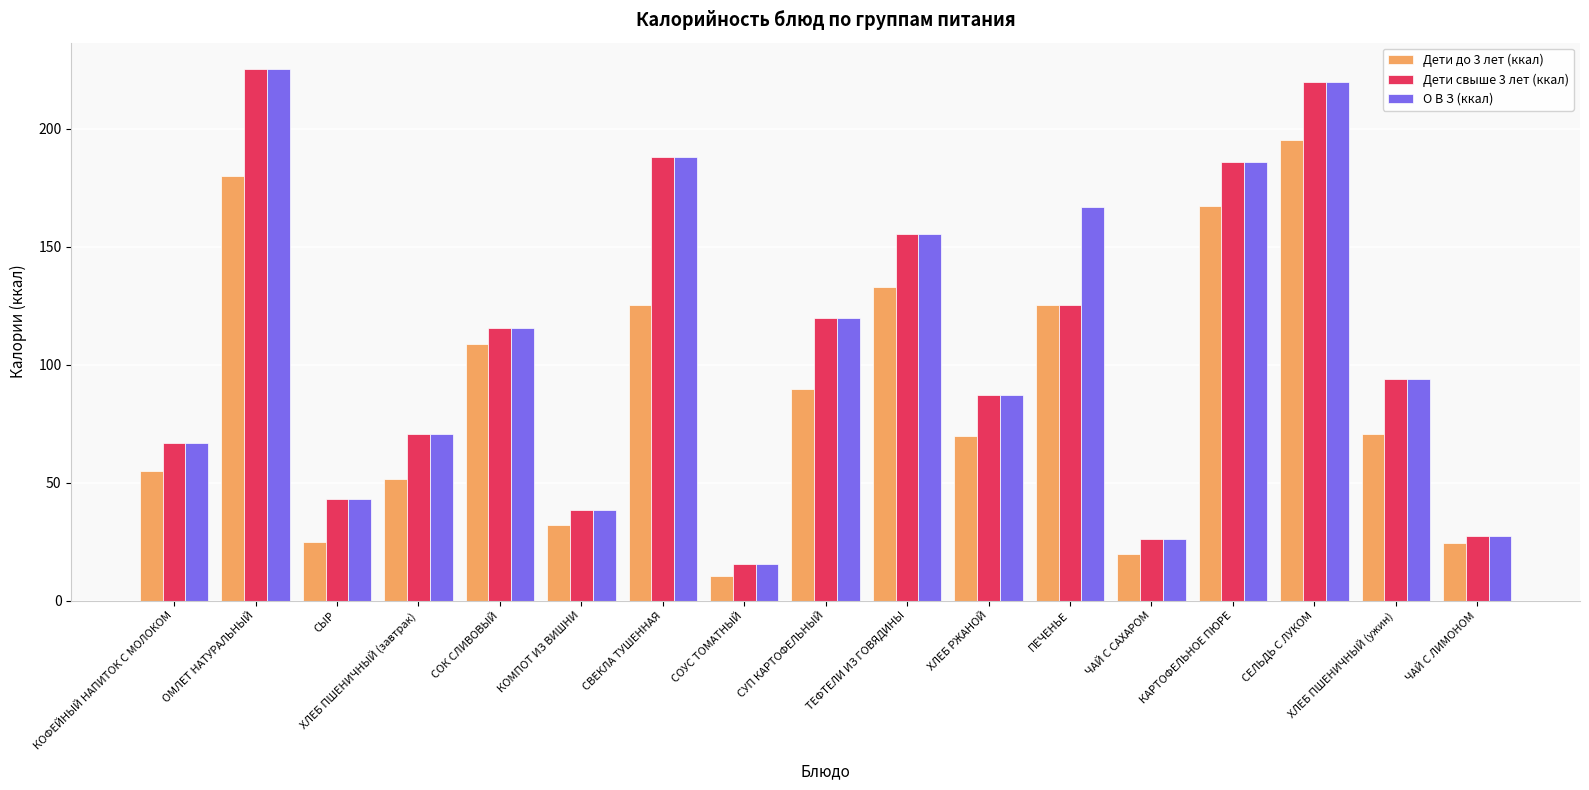

What is the greatest value displayed?

225.2